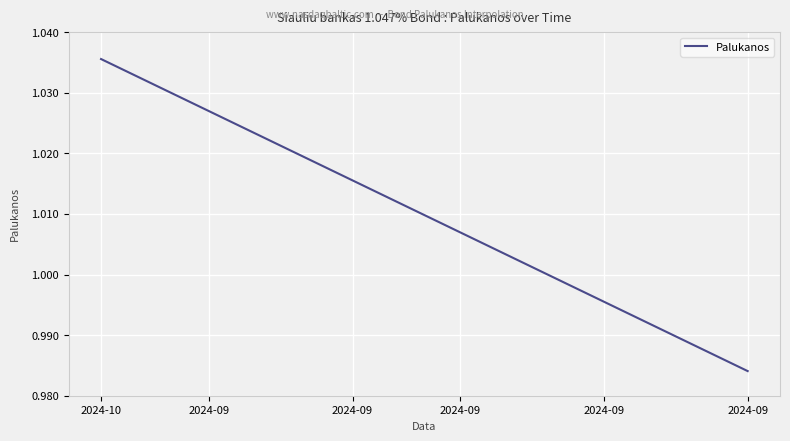

True or false: there are more than 1 points higher than both neighbors.

False